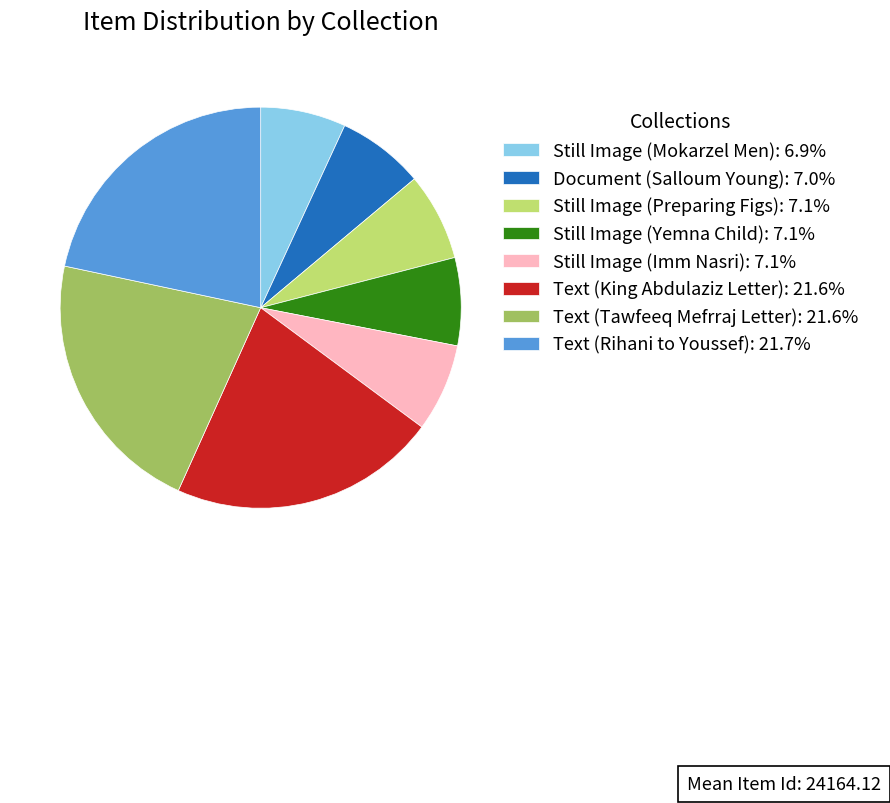

Is the sum of Still Image (Yemna Child): 7.1% and Still Image (Imm Nasri): 7.1% greater than half?

No